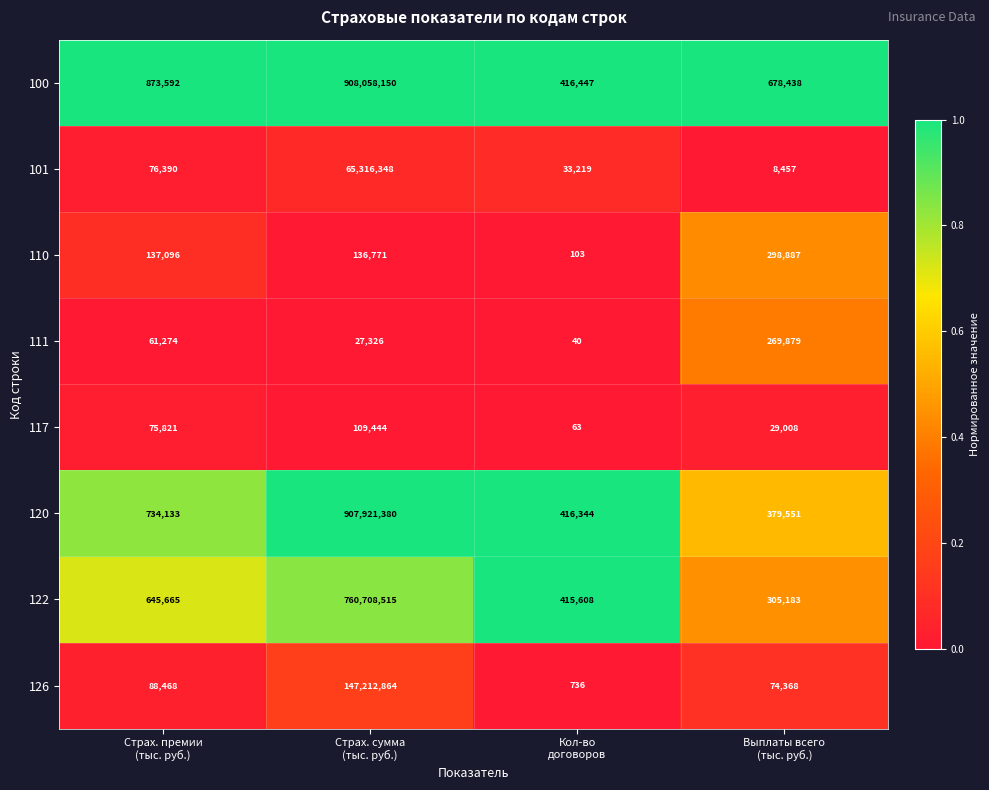

List the series in order of their peak value, lowest first.

117, 111, 110, 101, 126, 122, 120, 100